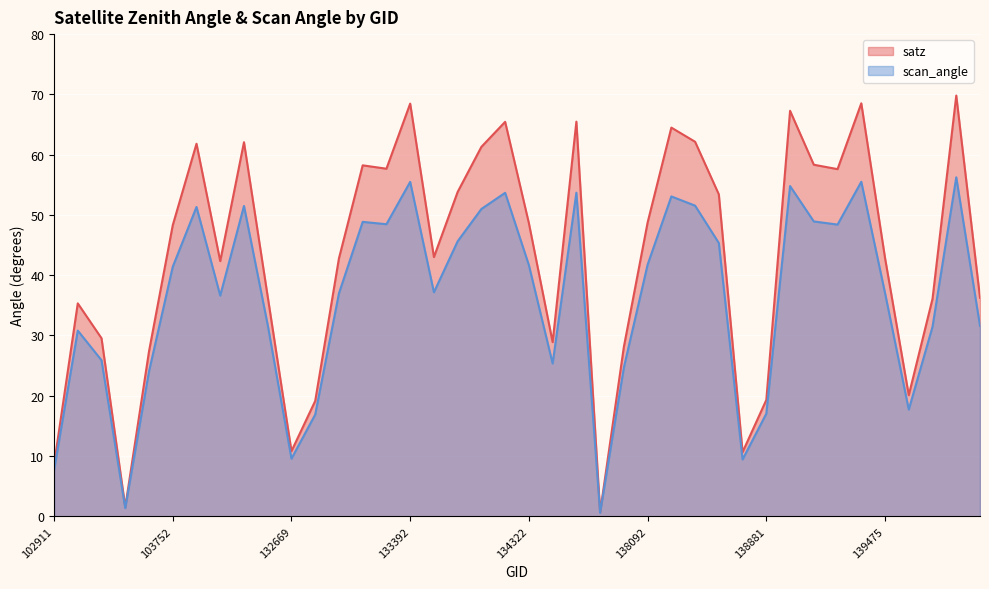

In scan_angle, how many points are higher than both neighbors (excluding endpoints)?

11